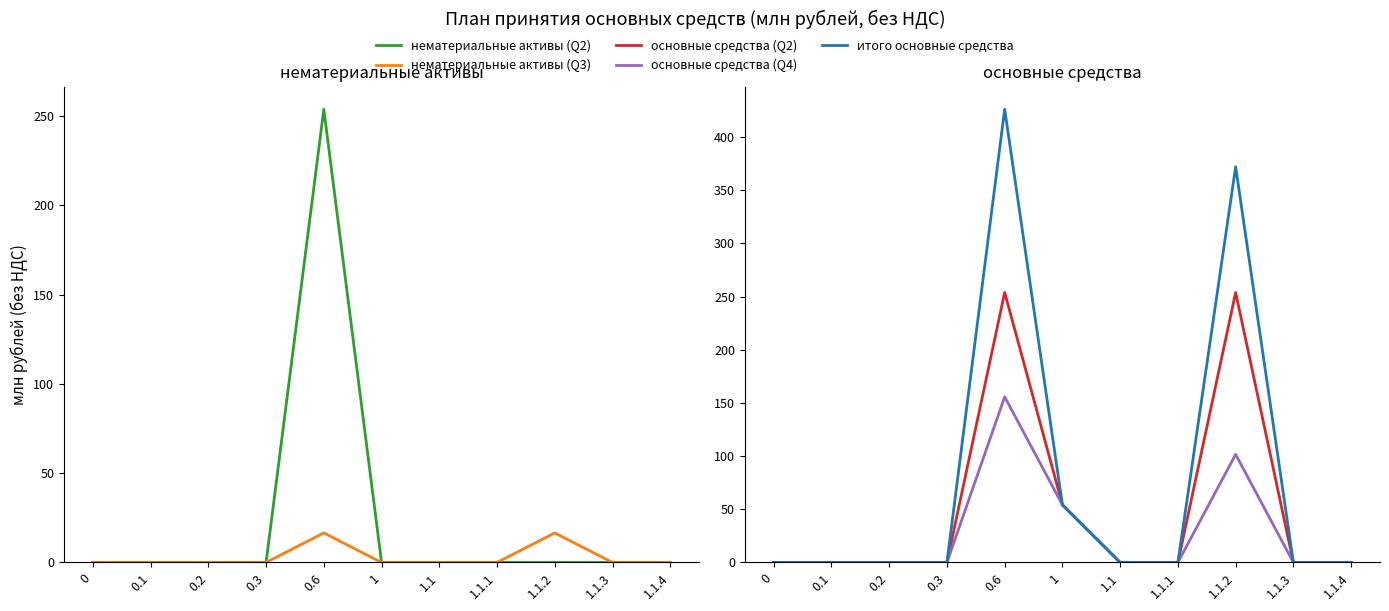

True or false: нематериальные активы (Q2) has a value of 0.0 at 1.1.4.

True